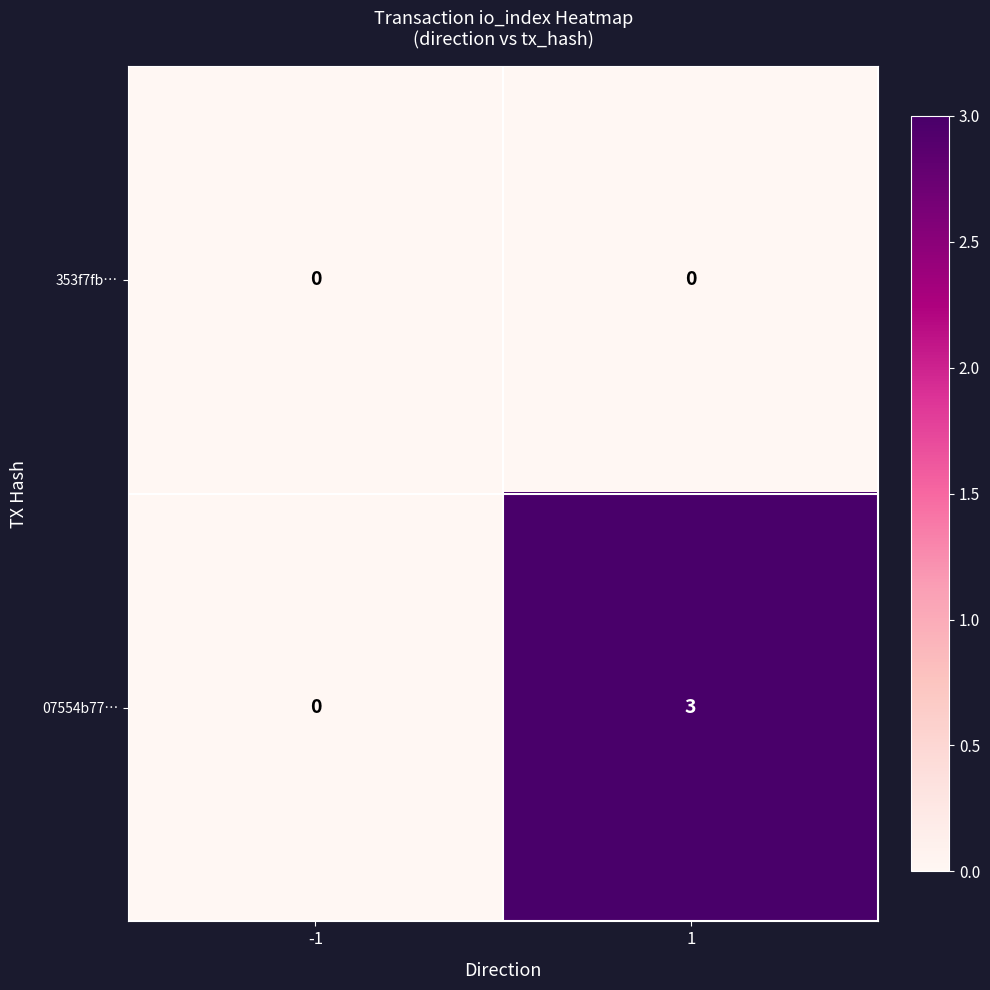

What is the greatest value displayed?

3